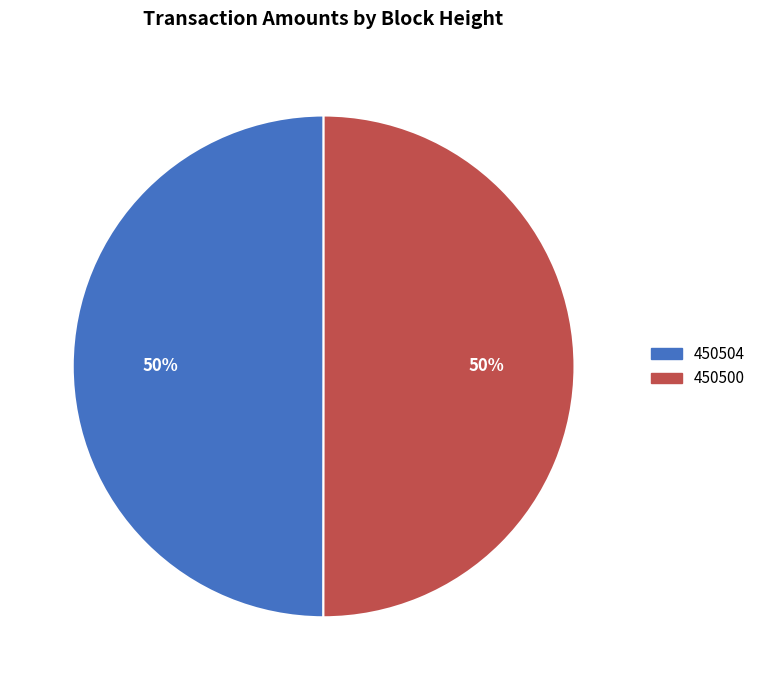

Do 450500 and 450504 together represent more than half of the pie?

Yes